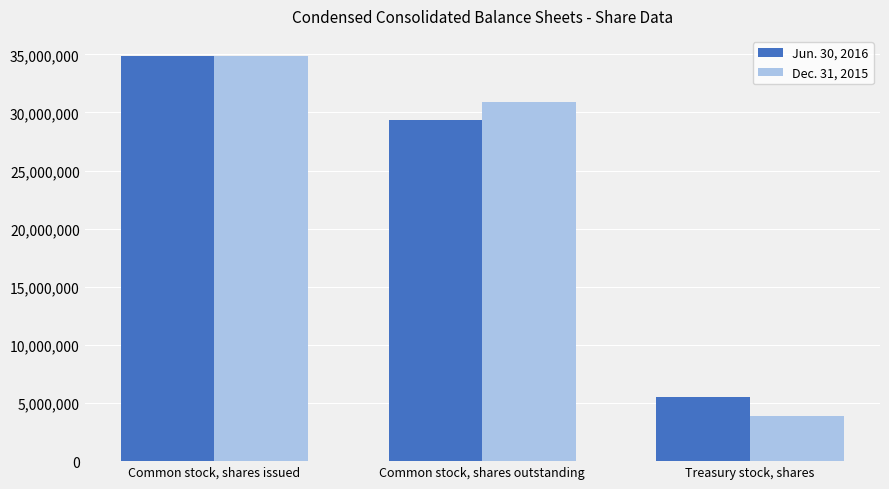

The value of Dec. 31, 2015 at Common stock, shares issued is 34819259. True or false?

True